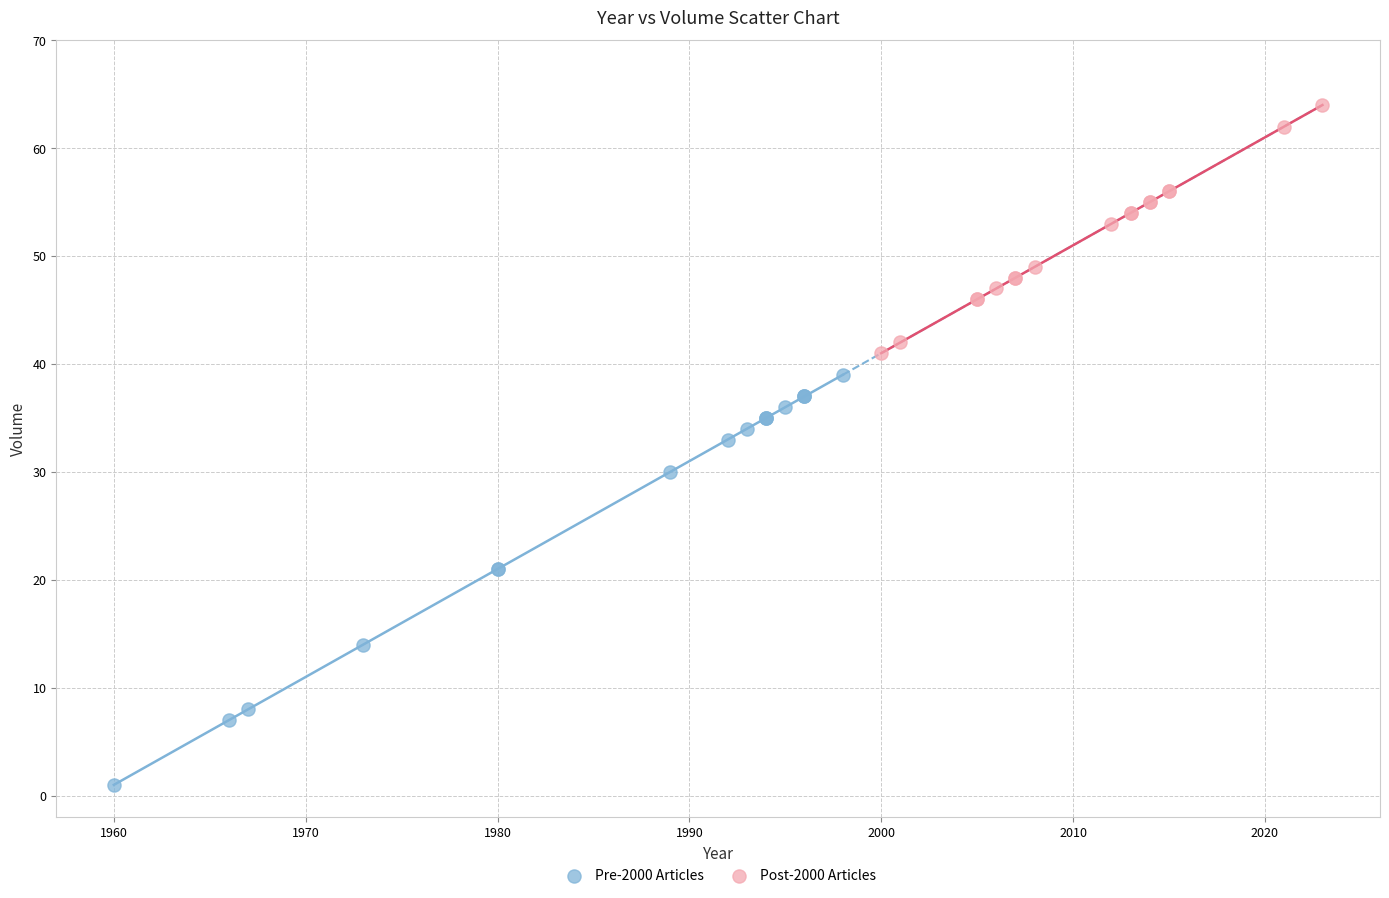

Which series reaches the minimum Y coordinate?

Pre-2000 Articles